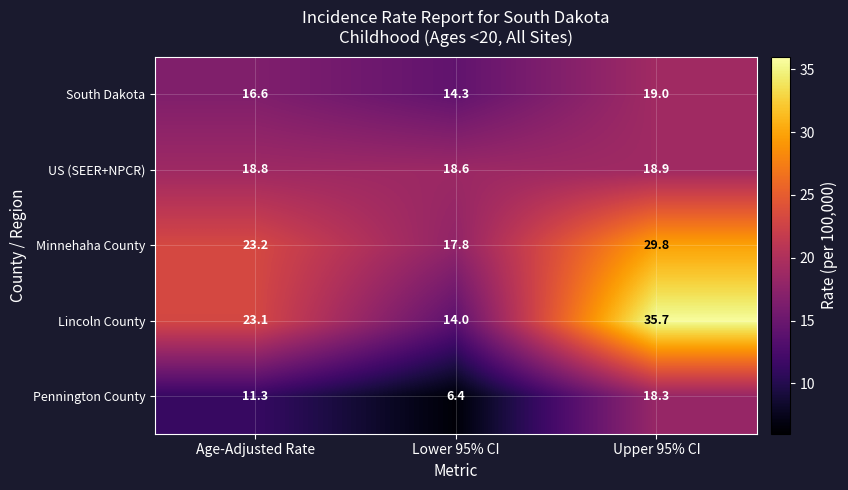

Between Lower 95% CI and Upper 95% CI, which series saw the biggest shift?

Lincoln County